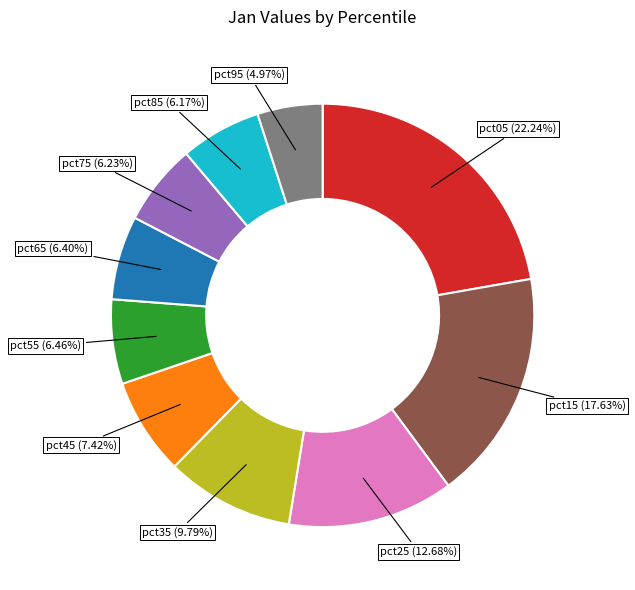

Which category has the biggest portion of the pie?

pct05